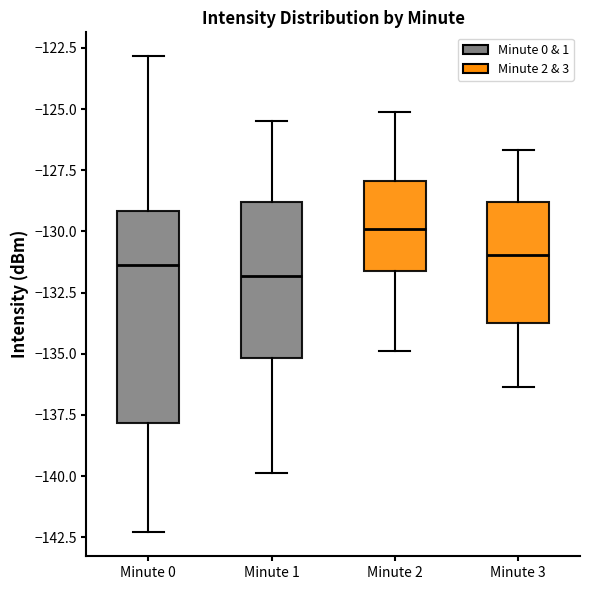

Reading left to right, read every box against the y-axis: the position of its median line, the range the box covers, and the ends of its whiskers. The values are not printed on the chart, so give them approximately, as read against the axis.

Minute 0: median -131.5, box -138.0 to -129.0, whiskers -142.5 to -123.0
Minute 1: median -132.0, box -135.0 to -129.0, whiskers -140.0 to -125.5
Minute 2: median -130.0, box -131.5 to -128.0, whiskers -135.0 to -125.0
Minute 3: median -131.0, box -133.5 to -129.0, whiskers -136.5 to -126.5